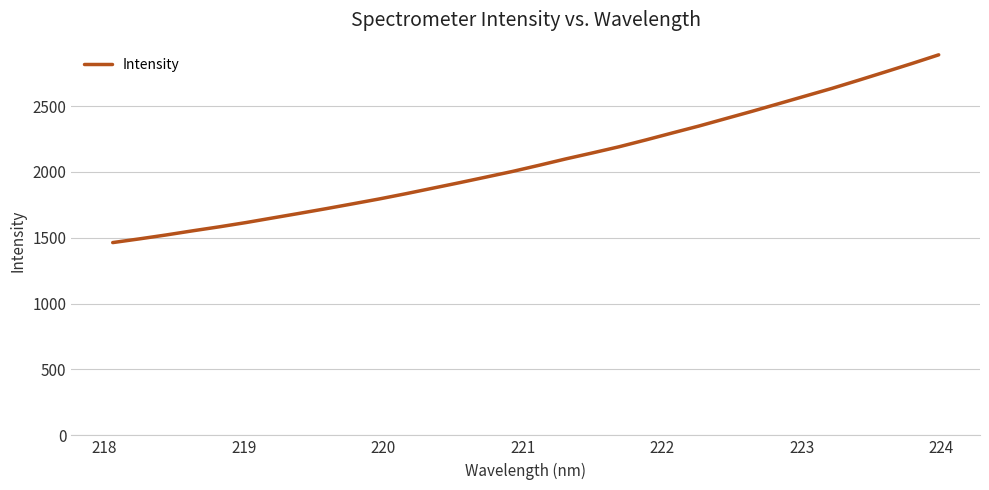

What is the difference between the maximum and minimum values?

1425.3